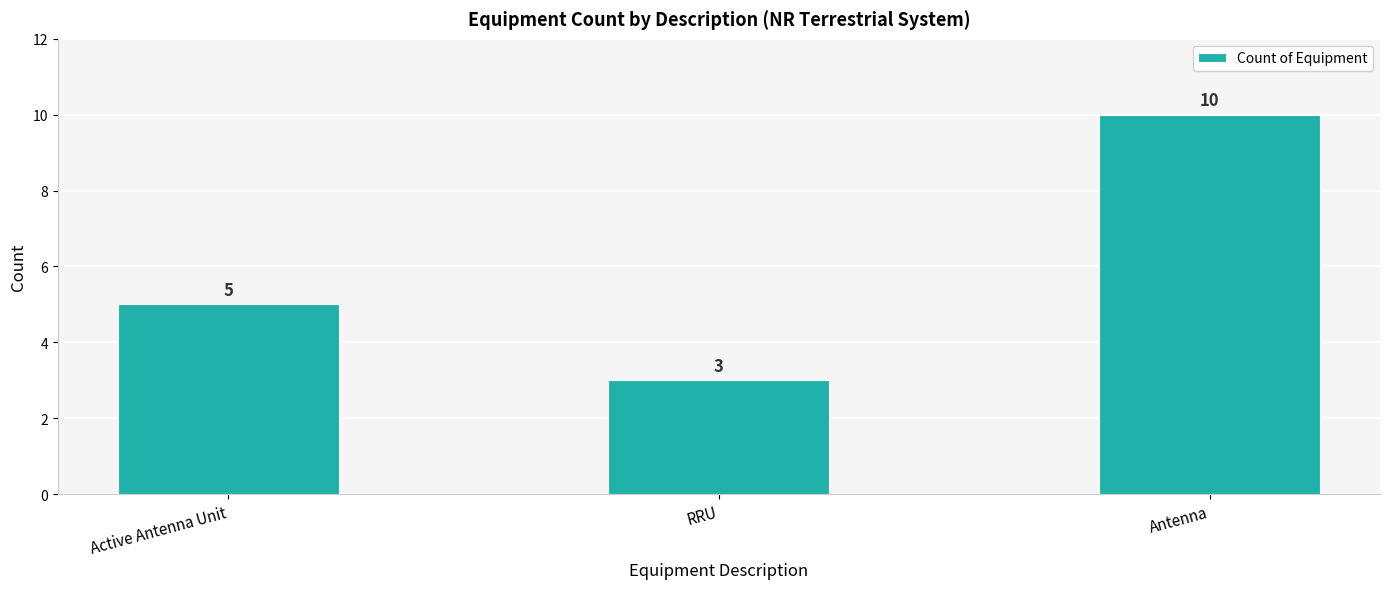

At which label is the value closest to 6?

Active Antenna Unit